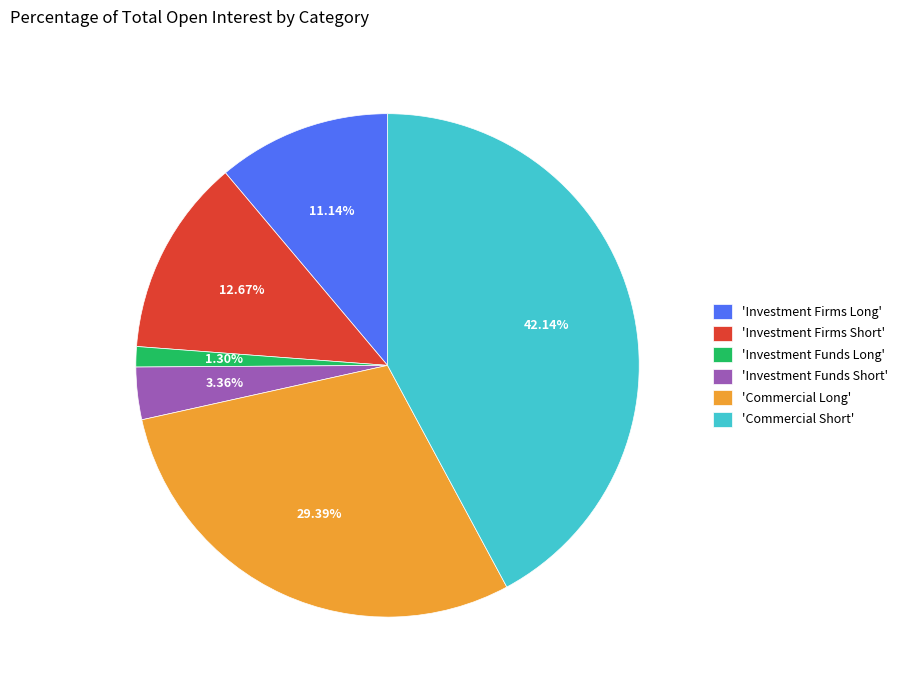

Which has a higher value, 'Investment Funds Short' or 'Investment Firms Long'?

'Investment Firms Long'